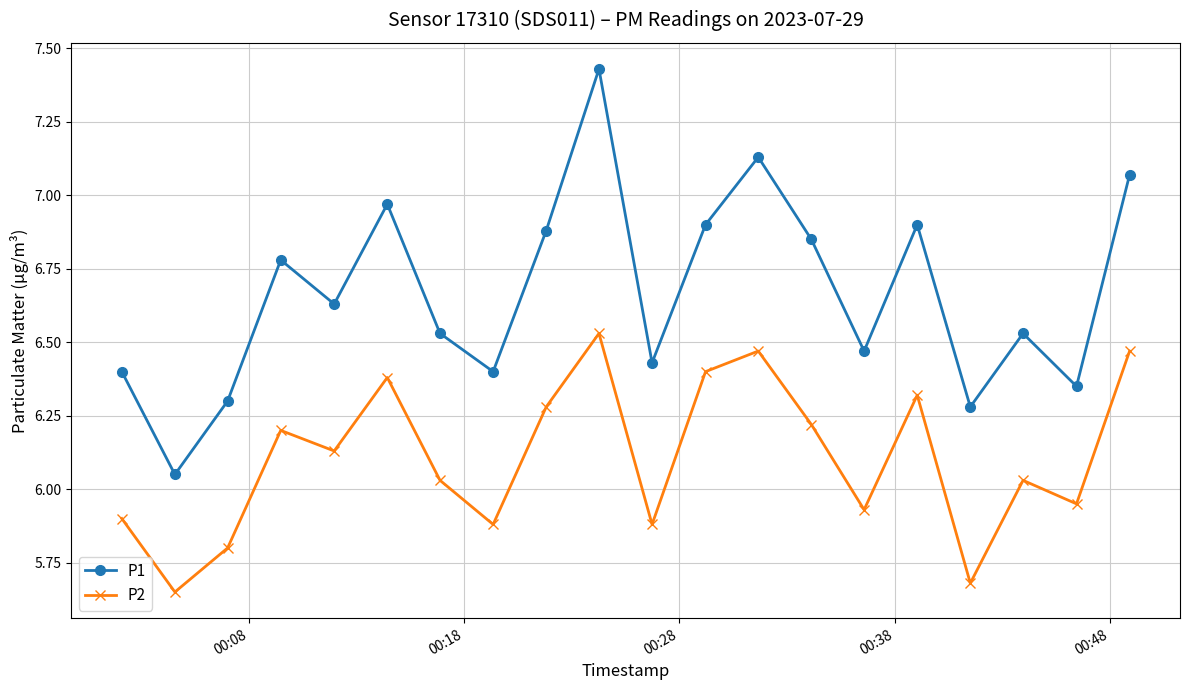

Which series has the largest range (max minus min)?

P1